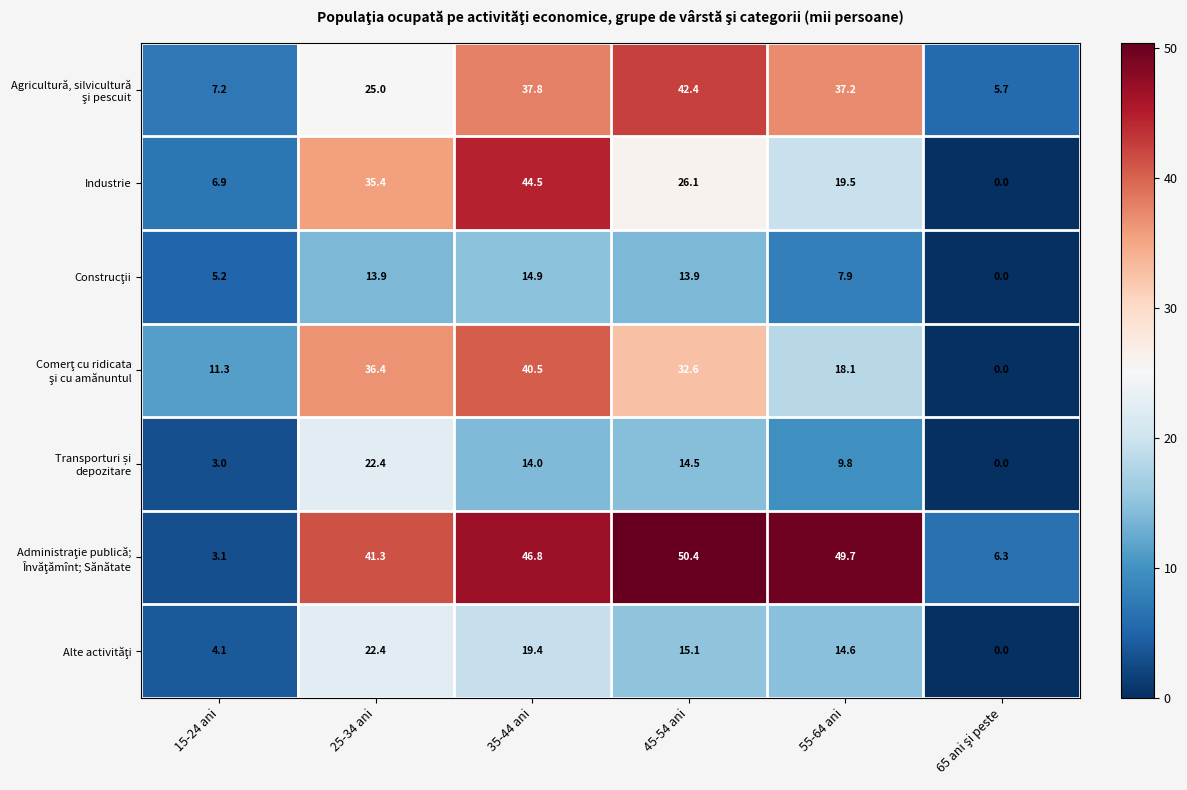

At which category does the chart reach its peak across all series?

45-54 ani